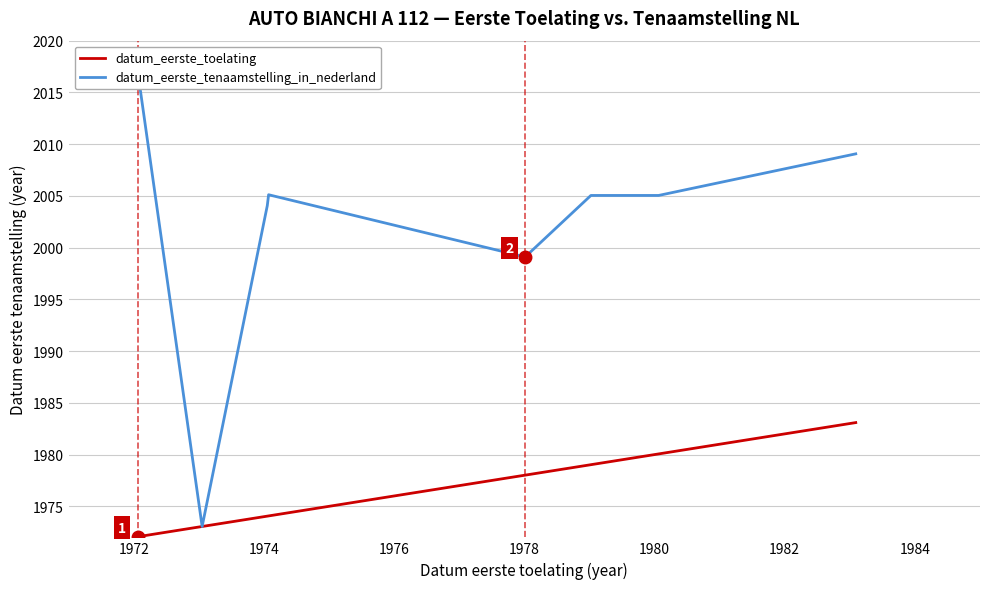

What is the value of the datum_eerste_tenaamstelling_in_nederland point at the 2nd from the left?

1973.1